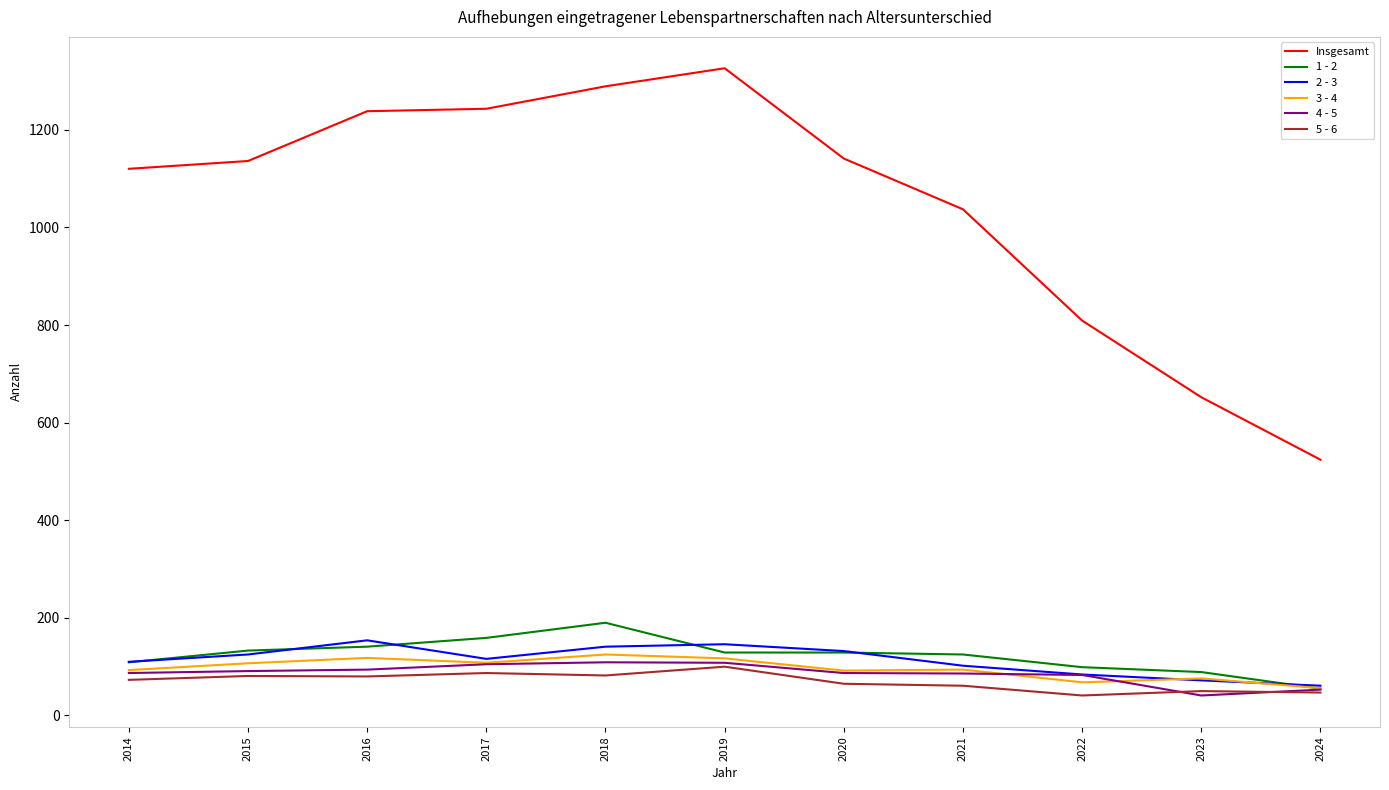

True or false: Insgesamt and 4 - 5 cross at least once.

False